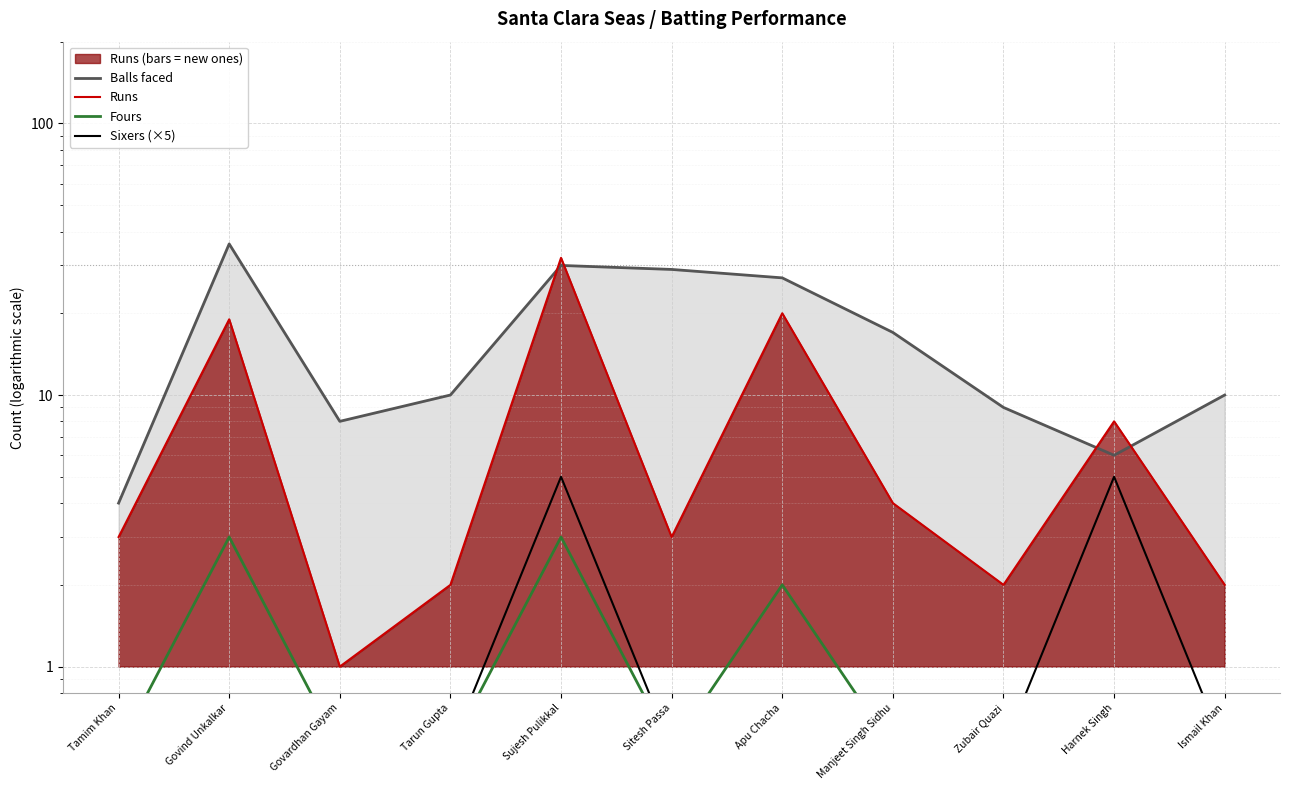

What is the difference between the maximum and minimum values in the Runs series?

31.0